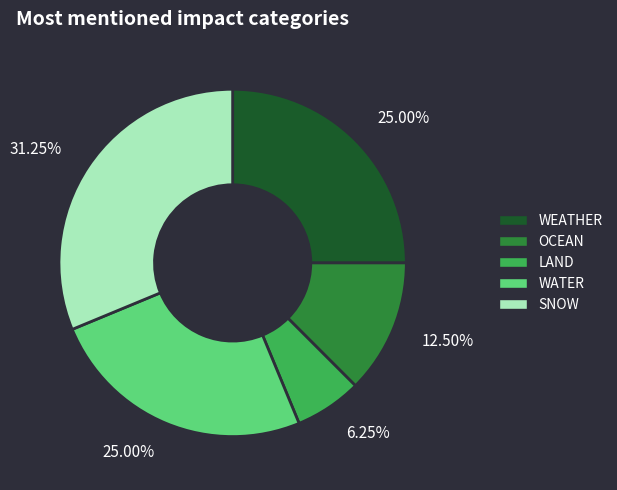

Which category has the smallest portion of the pie?

LAND